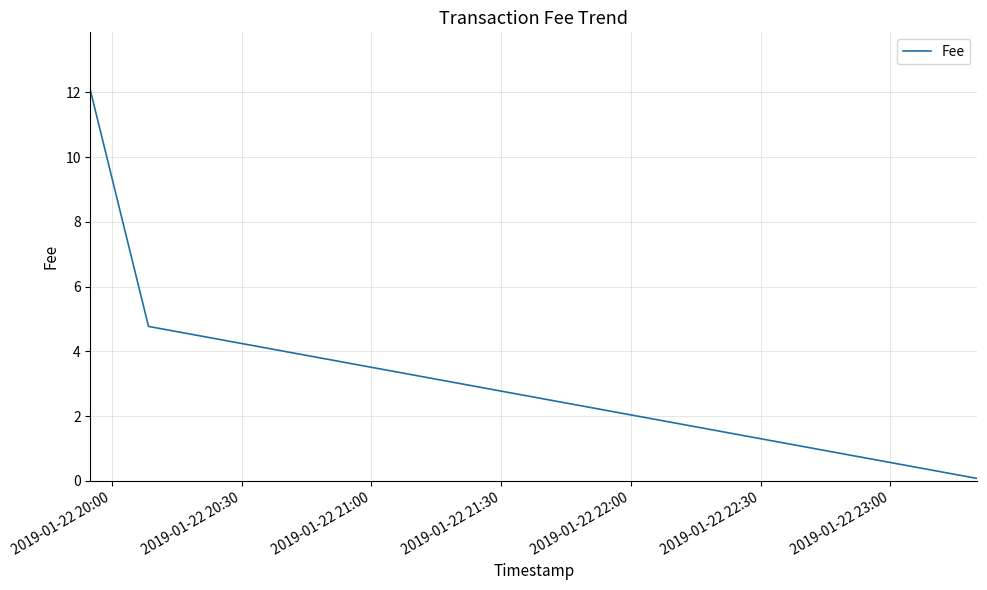

Reading right to left, what are all the values shown in this chart?

0.1	4.8	12.0